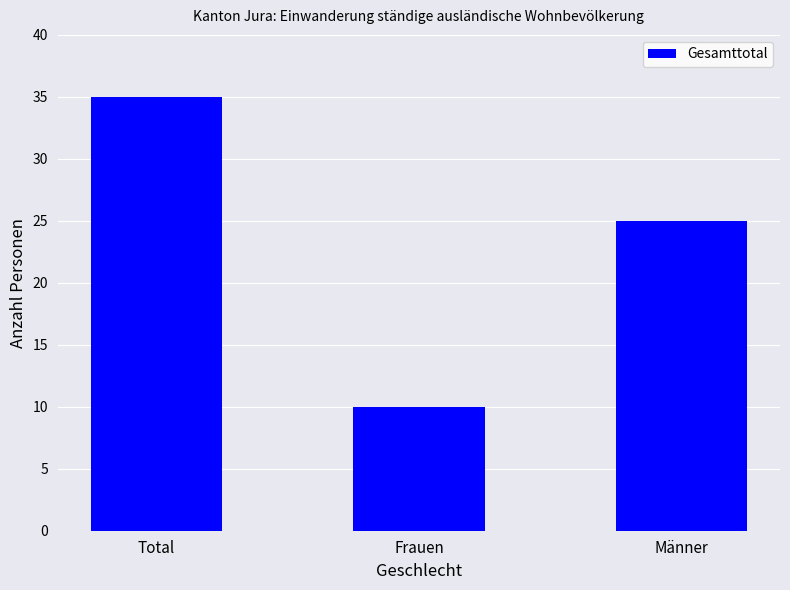

What is the difference between the maximum and minimum values?

25